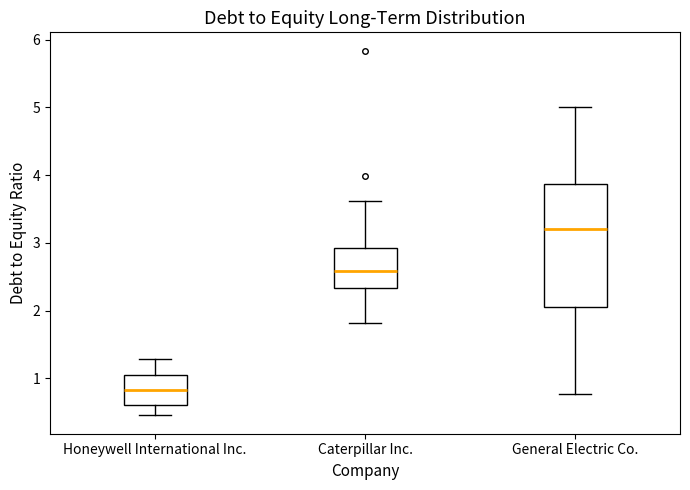

Reading left to right, transcribe this box plot: for each box, give where its median line is, the range the box spans, and where its two whiskers end, as read against the y-axis. The values are not printed on the chart, so give them approximately, as read against the axis.

Honeywell International Inc.: median 0.8, box 0.6 to 1.1, whiskers 0.5 to 1.3
Caterpillar Inc.: median 2.6, box 2.3 to 2.9, whiskers 1.8 to 3.6
General Electric Co.: median 3.2, box 2.1 to 3.9, whiskers 0.8 to 5.0